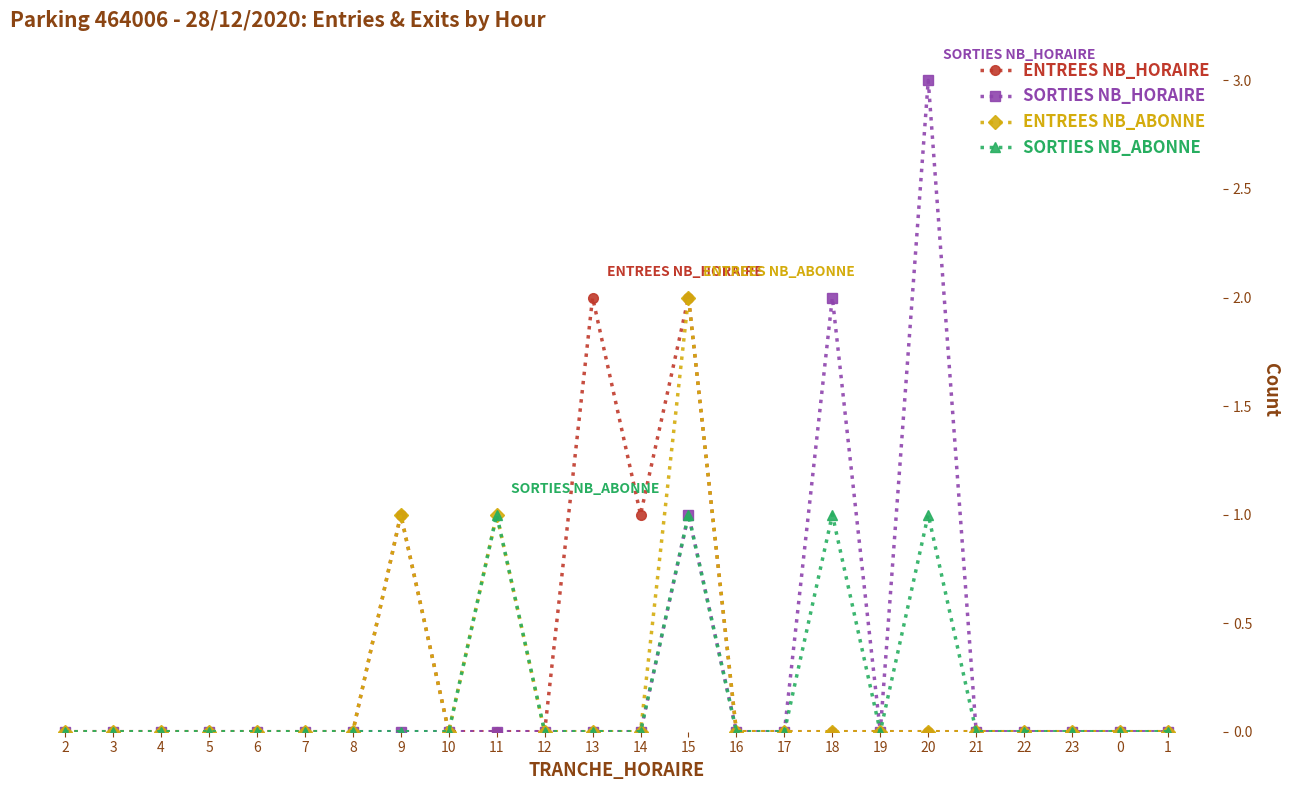

True or false: SORTIES NB_HORAIRE has more than 2 interior local peaks.

True